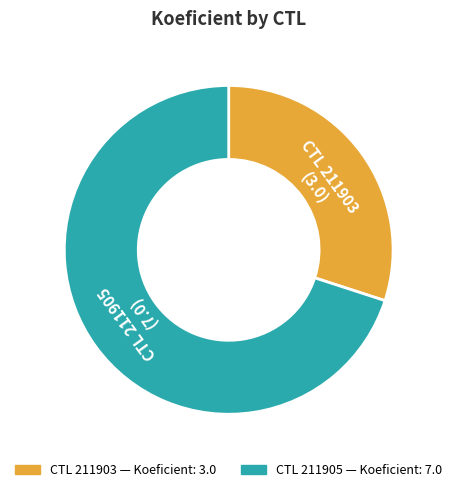

Is there a majority slice in this chart?

Yes